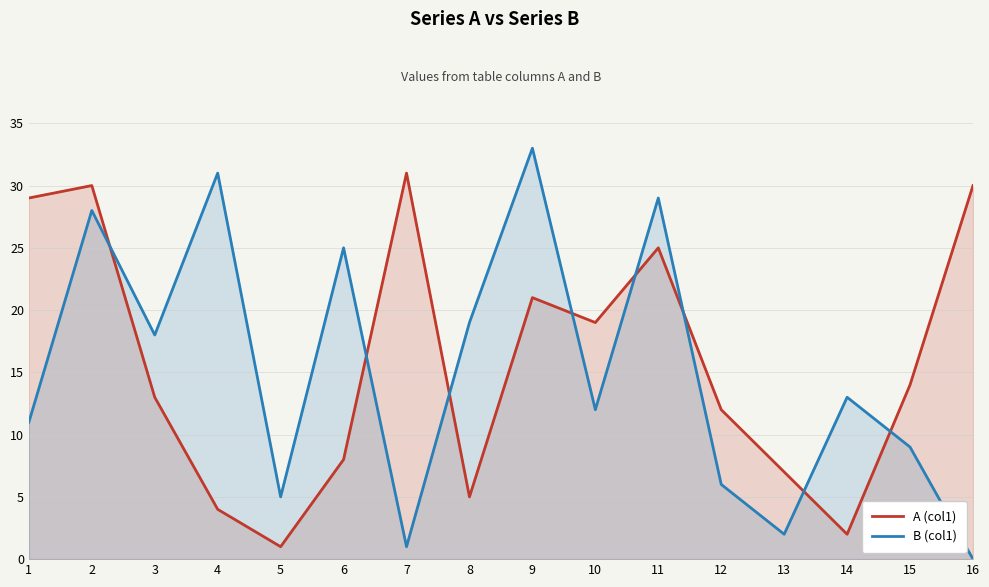

Where is the first local maximum for B (col1)?

2